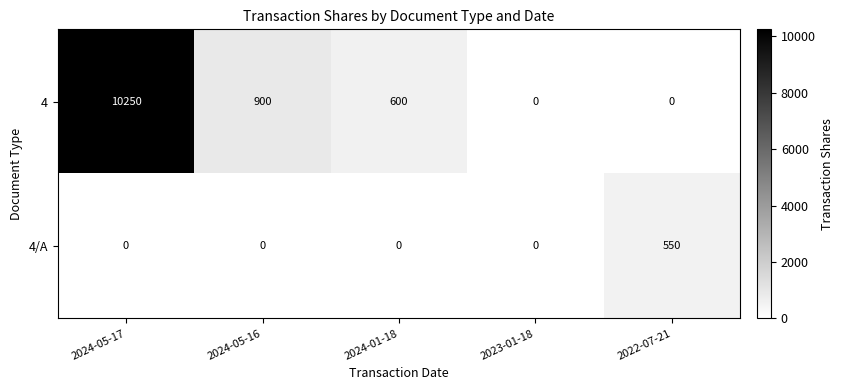

The value of 4 at 2023-01-18 is -5790. True or false?

False